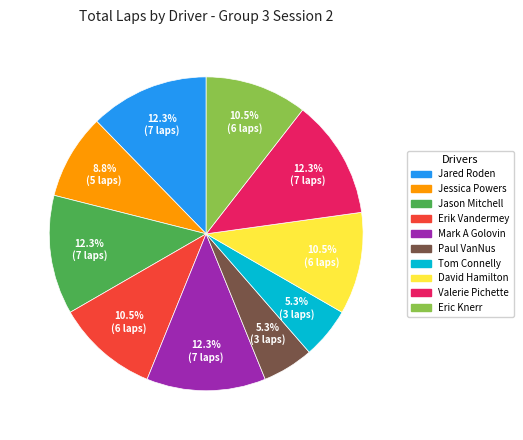

Which has a higher value, Paul VanNus or Eric Knerr?

Eric Knerr